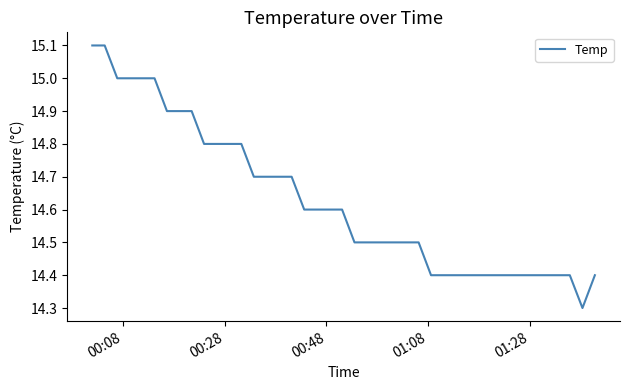

What is the sum of all values?

585.3